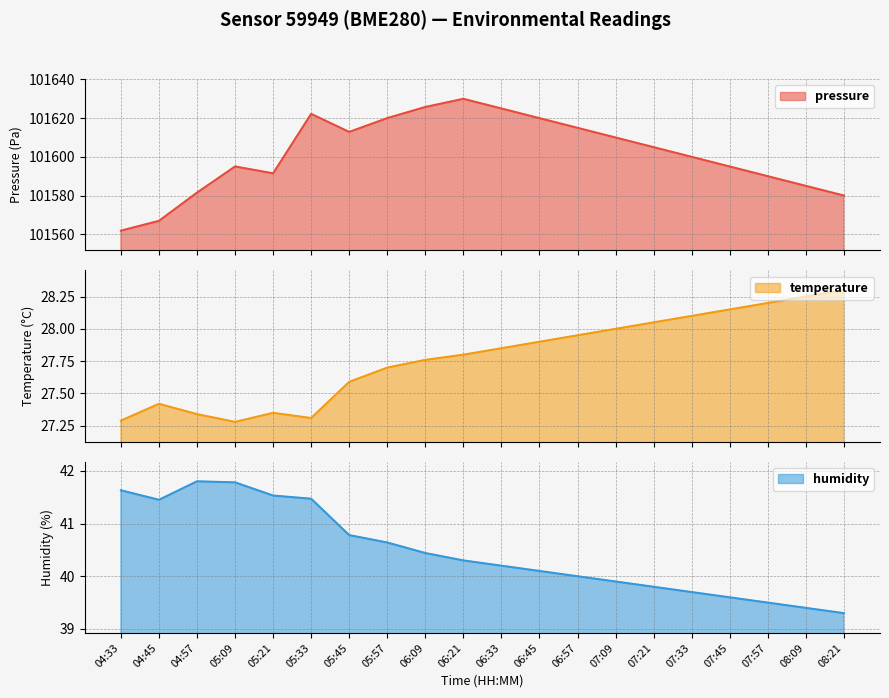

Which series changed the most between 06:21 and 07:57?

pressure